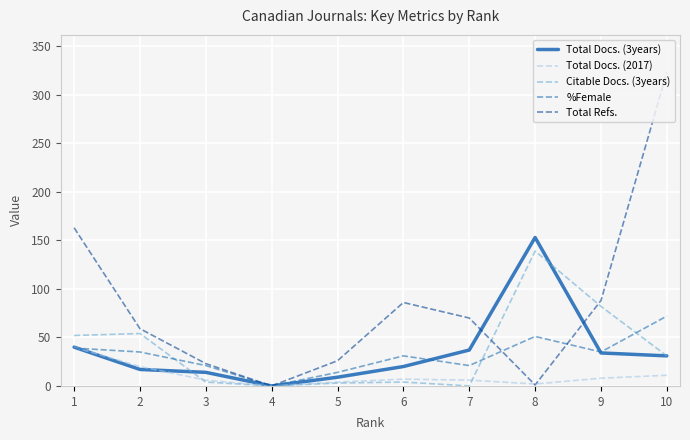

After their last crossing, which series has the higher values: %Female or Total Refs.?

Total Refs.